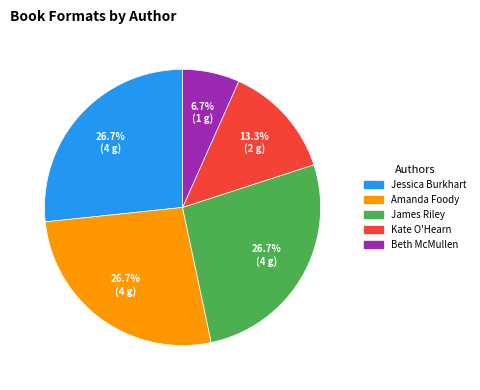

Approximately how many times larger is the value at Jessica Burkhart compared to James Riley?

1.0